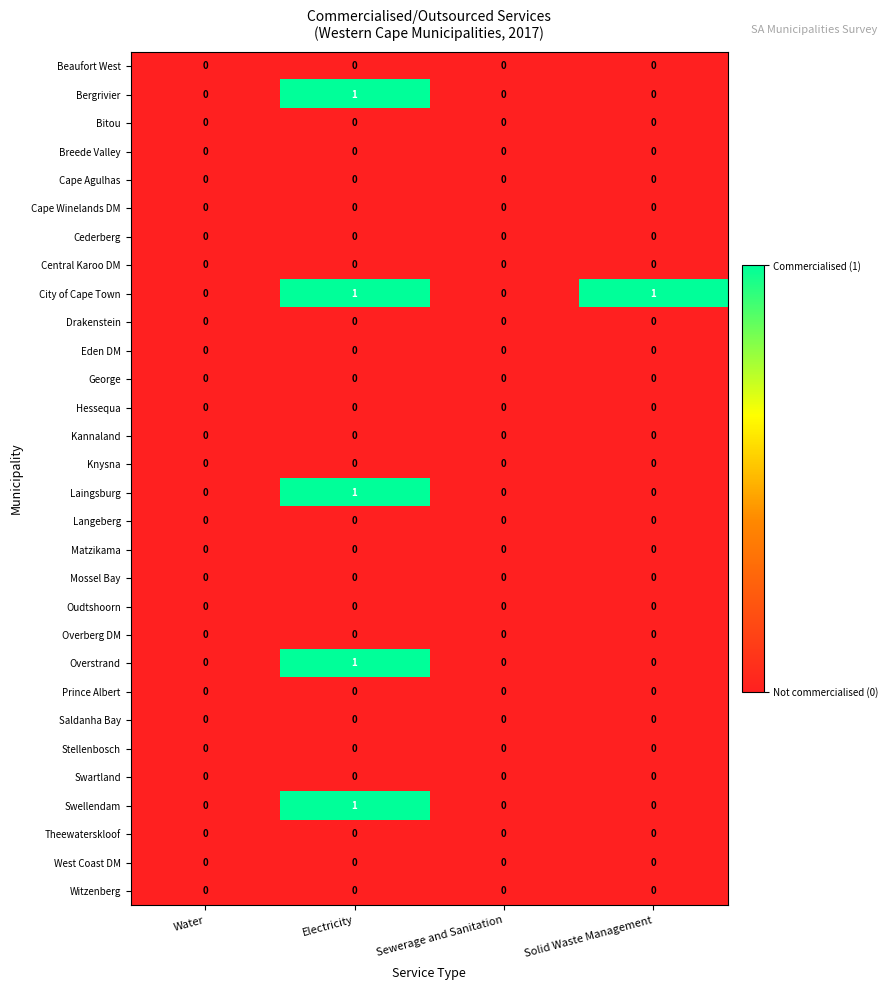

The value of Overberg DM at Sewerage and Sanitation is 0. True or false?

True